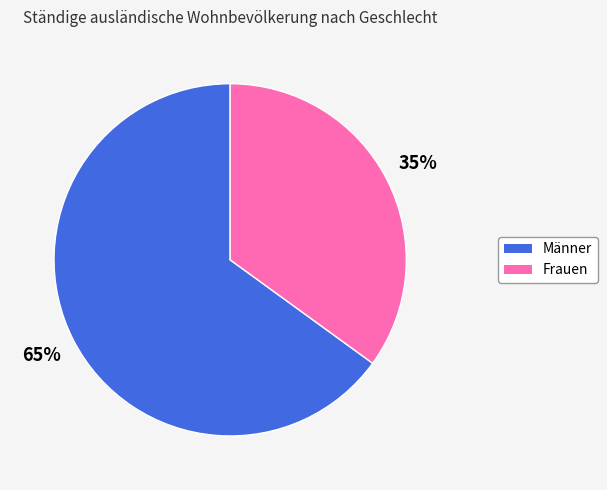

Rank the categories by value from lowest to highest.

Frauen, Männer